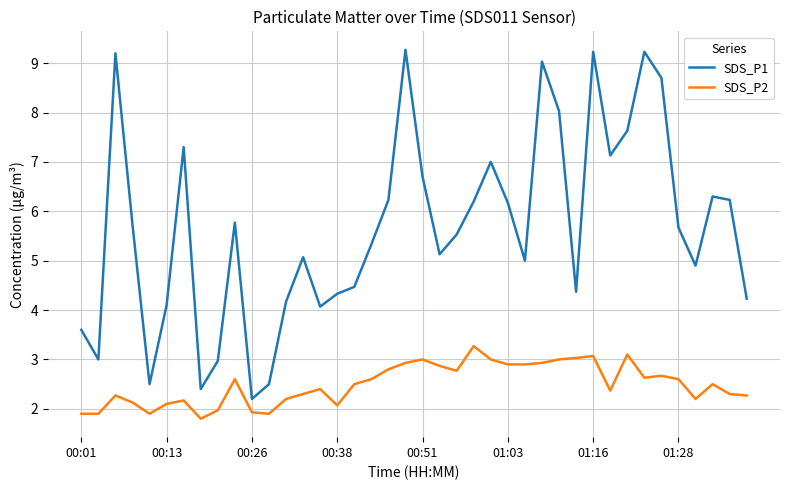

List the series in order of their overall mean, highest first.

SDS_P1, SDS_P2